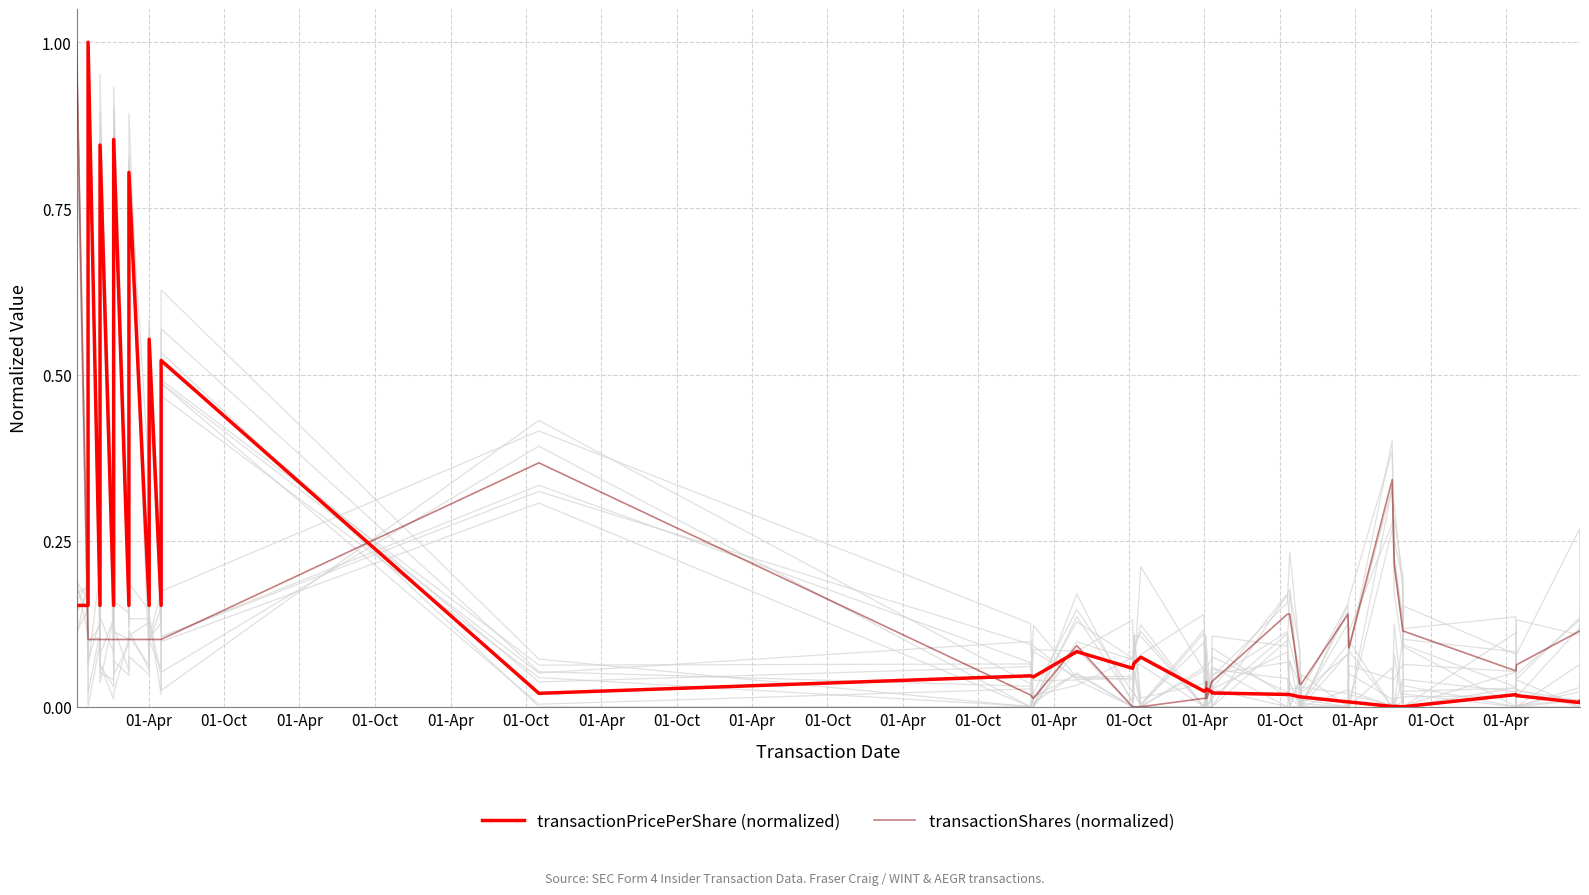

Where is transactionShares (normalized) nearest to the value 0?

01-Oct